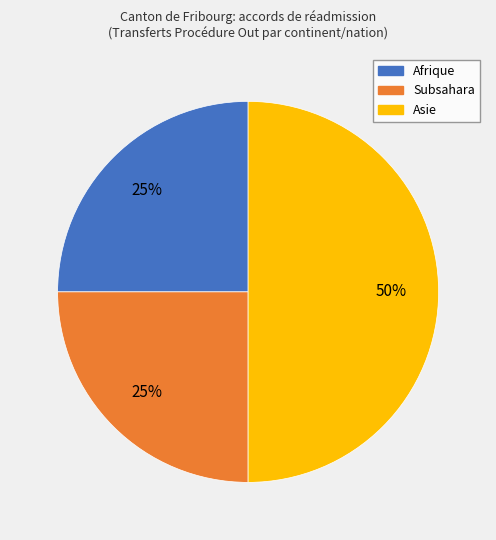

To the nearest percent, what is the average slice percentage?

33%